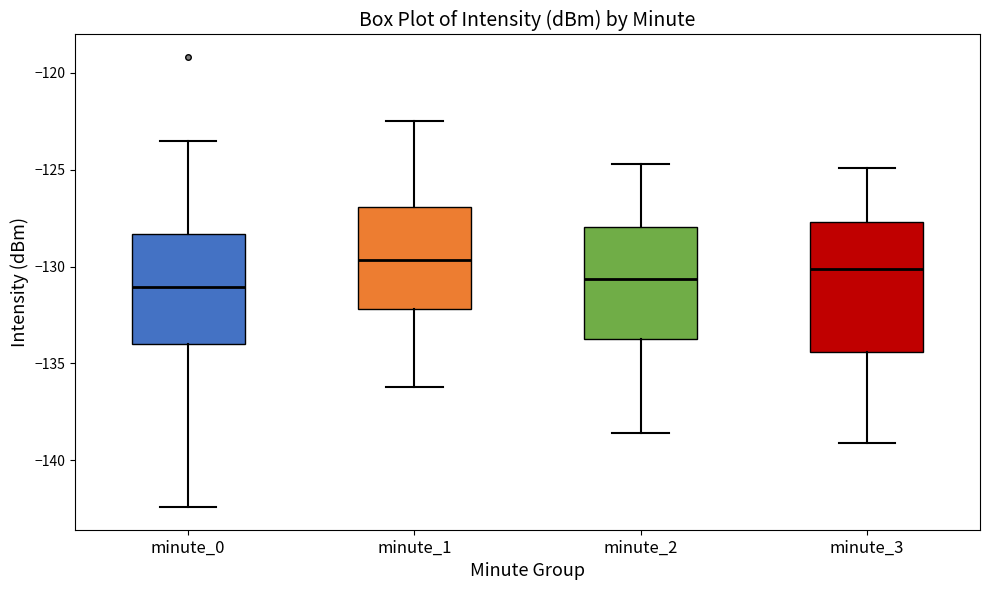

Reading left to right, transcribe this box plot: for each box, give where its median line is, the range the box spans, and where its two whiskers end, as read against the y-axis. The values are not printed on the chart, so give them approximately, as read against the axis.

minute_0: median -131.0, box -134.0 to -128.5, whiskers -142.5 to -123.5
minute_1: median -129.5, box -132.0 to -127.0, whiskers -136.0 to -122.5
minute_2: median -130.5, box -133.5 to -128.0, whiskers -138.5 to -124.5
minute_3: median -130.0, box -134.5 to -127.5, whiskers -139.0 to -125.0